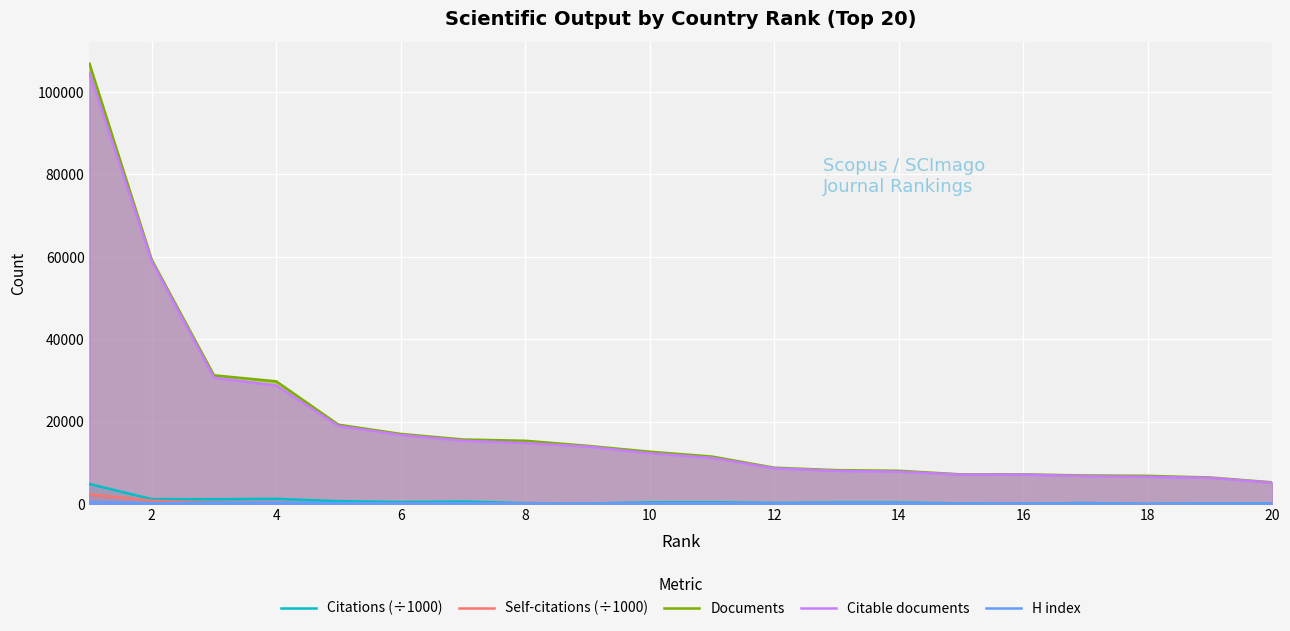

True or false: H index and Documents intersect in this chart.

False